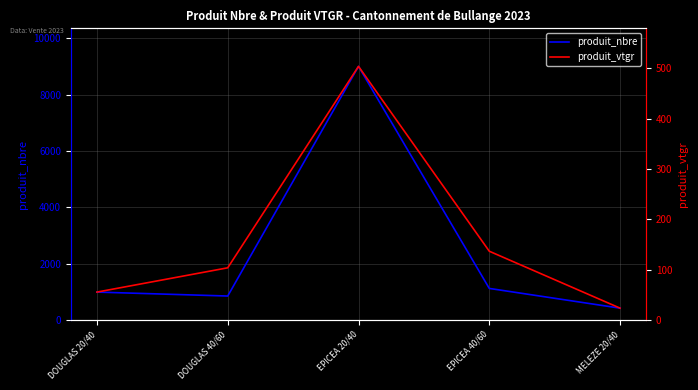

At which label does produit_nbre reach its minimum?

MELEZE 20/40